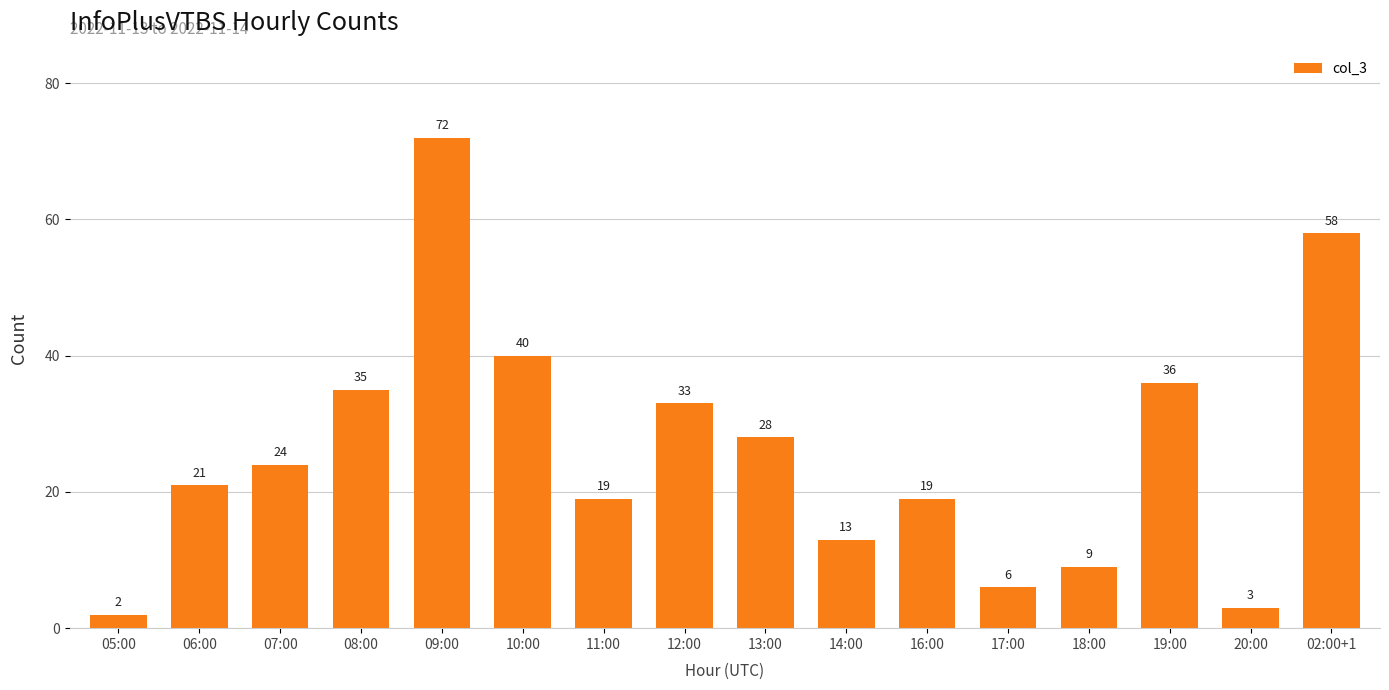

Does the chart contain stacked bars?

No